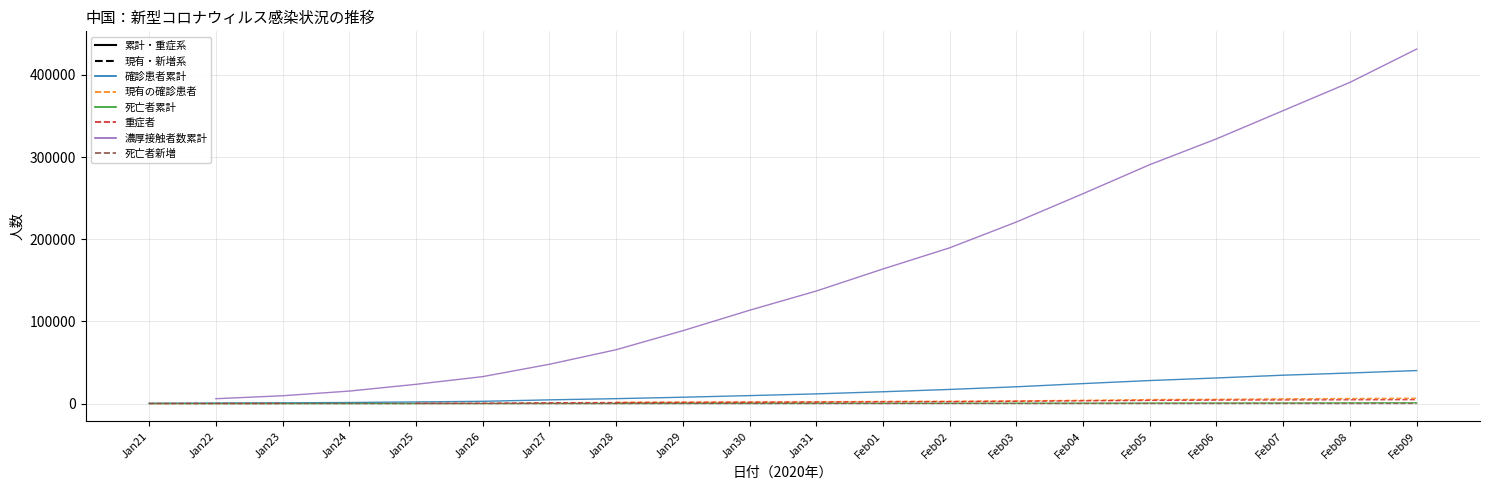

The 重症者 series shows 130.2 at Jan22. True or false?

False